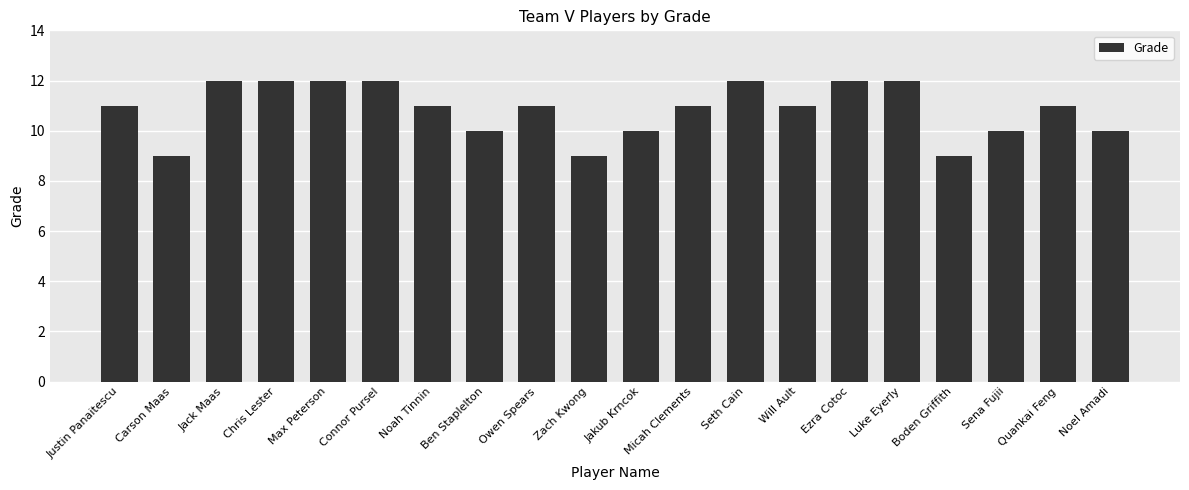

What is the smallest value displayed?

9